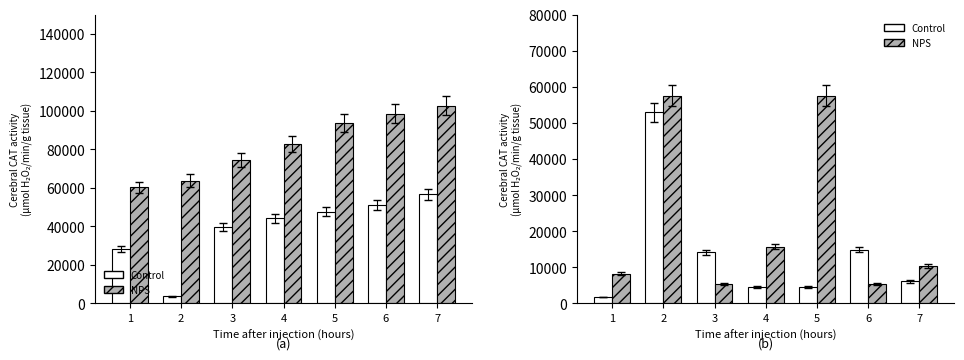

Where does the Control series first go above 6055?

2